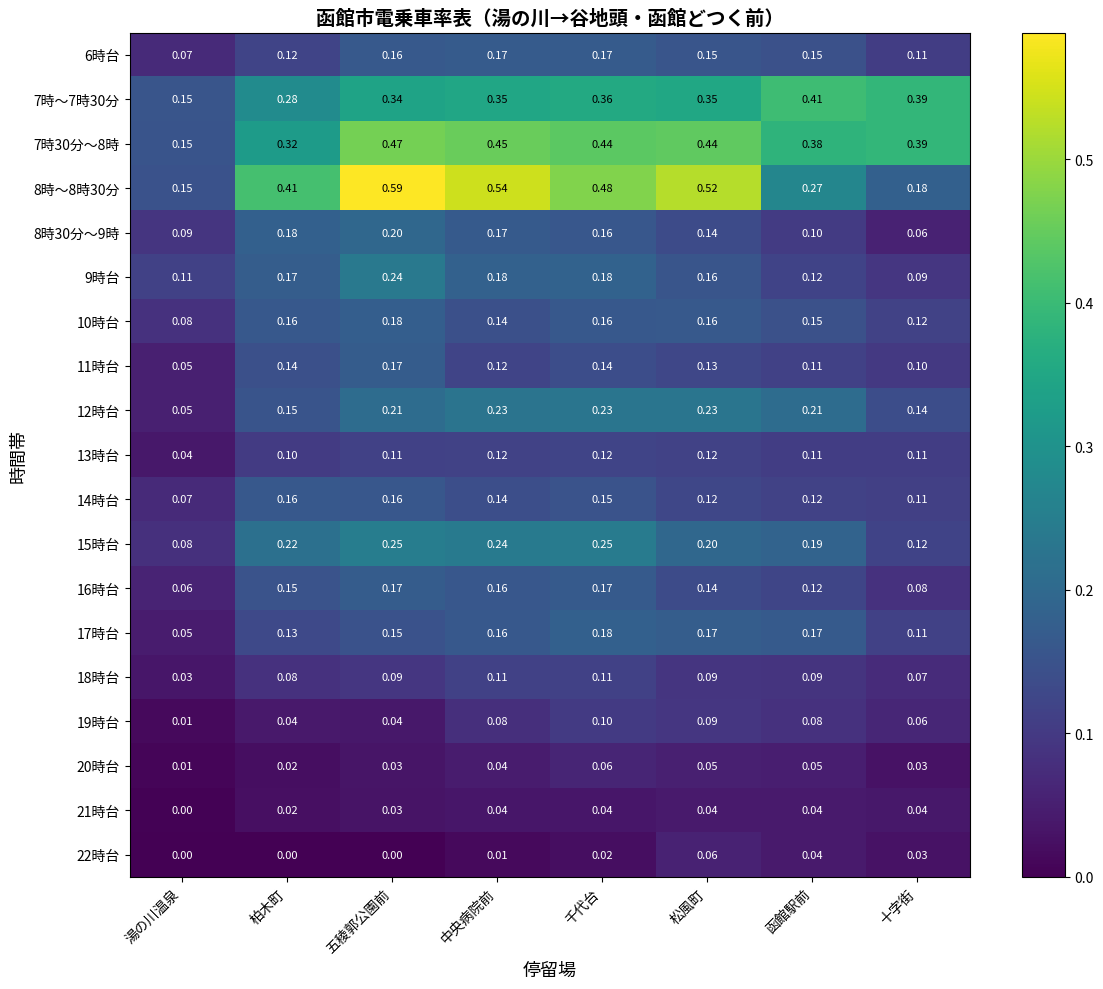

Where is 8時30分～9時 nearest to the value 0?

十字街